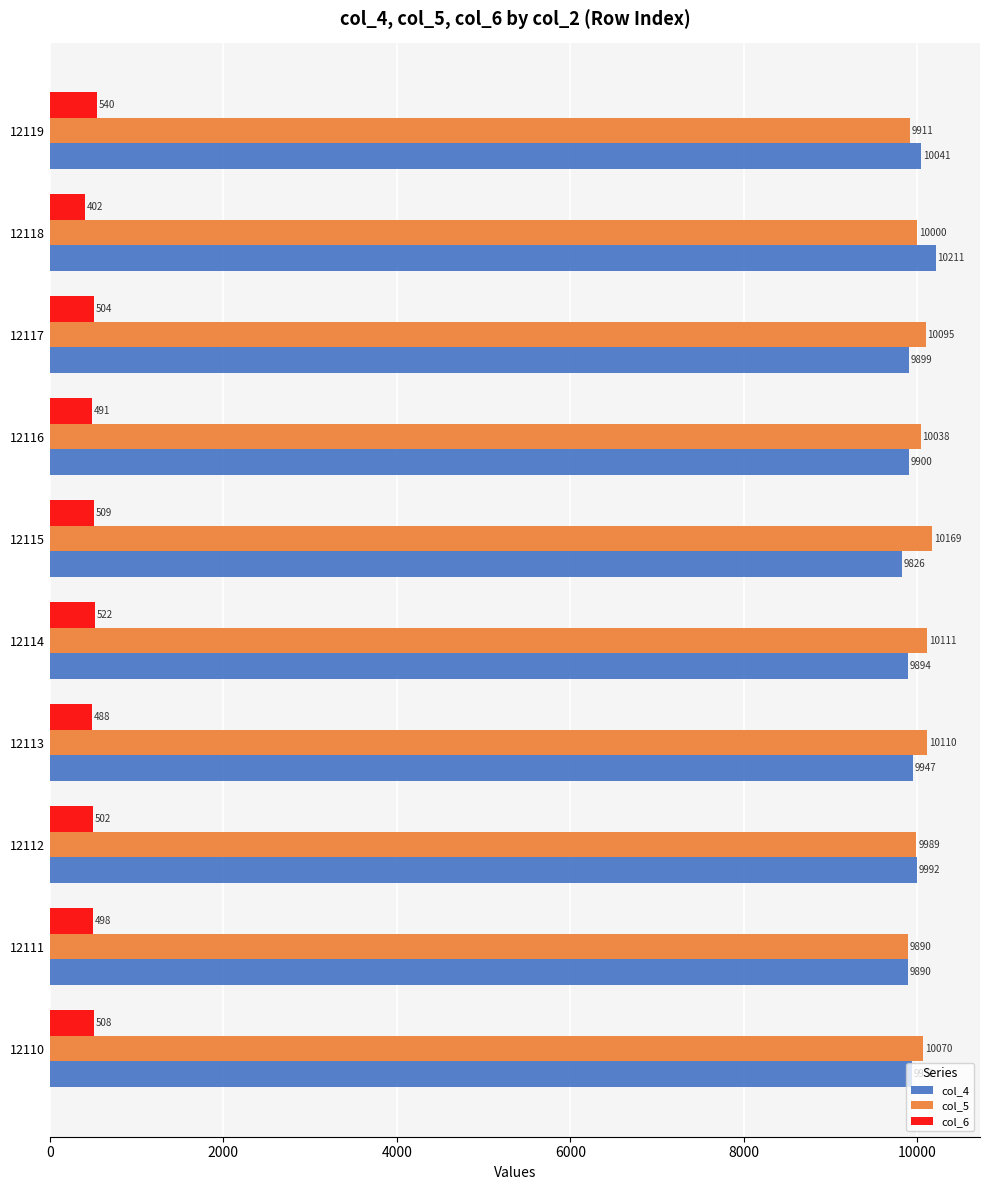

True or false: col_6 has a value of 491 at 12116.

True